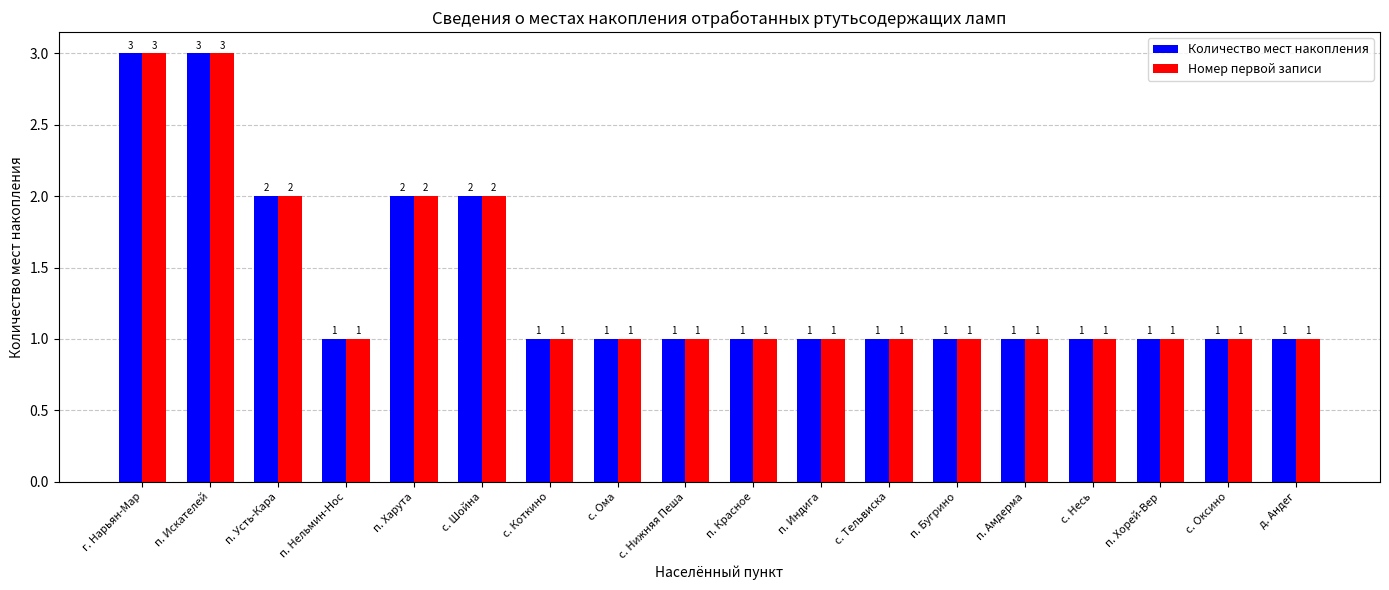

What is the sum of the Номер первой записи values at п. Искателей and с. Нижняя Пеша?

4